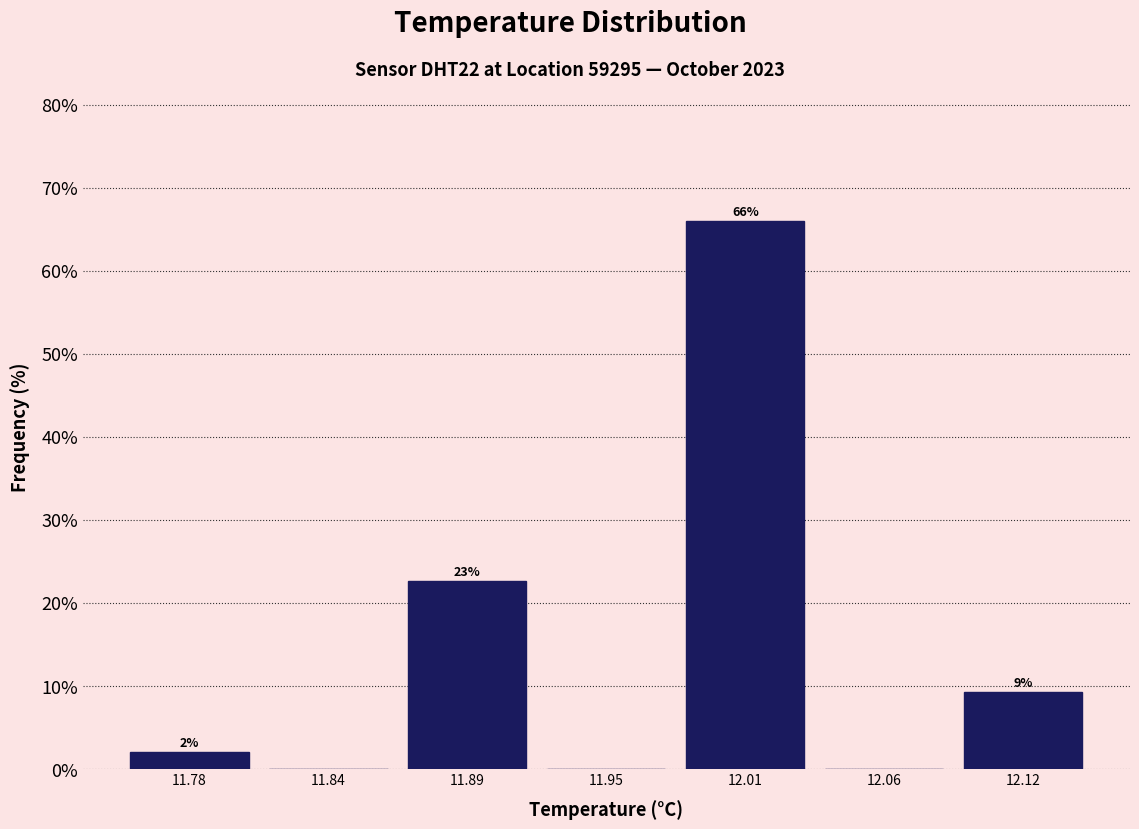

Over which range of the x-axis is the bar tallest?

11.98 to 12.04